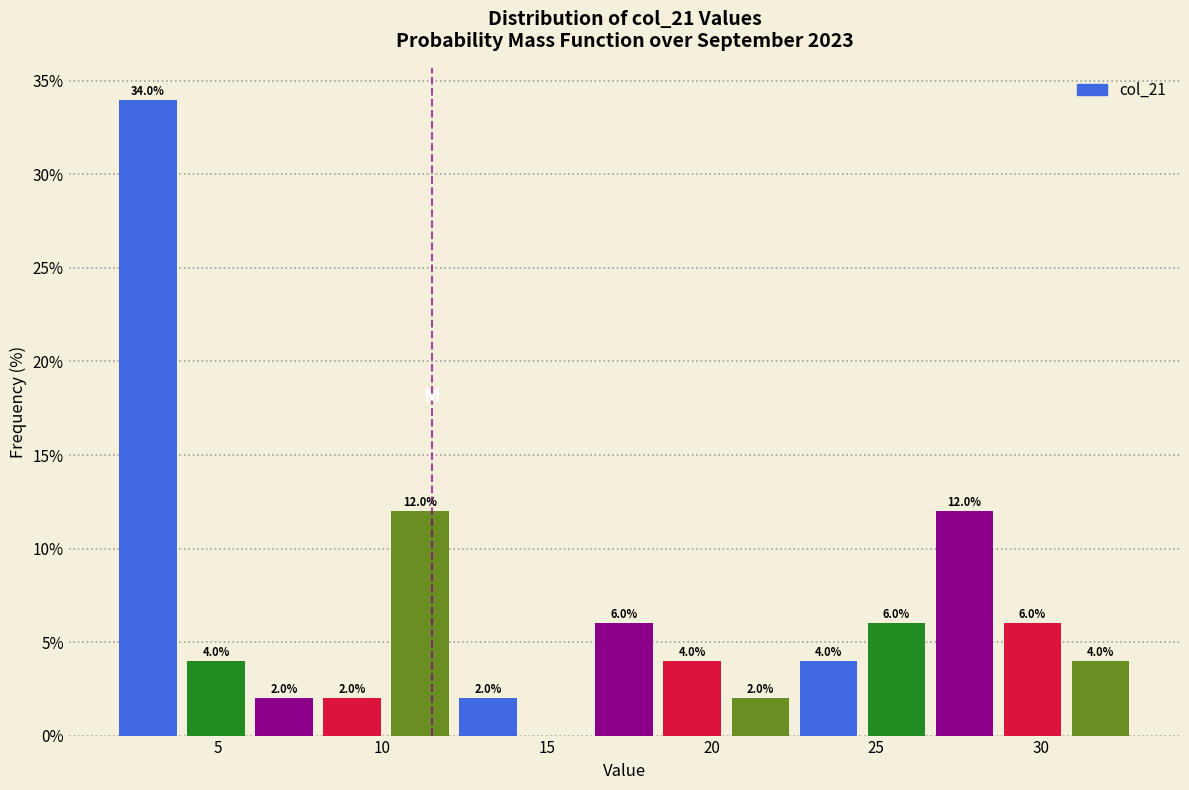

Which range on the x-axis has the tallest bar?

2.0 to 4.0